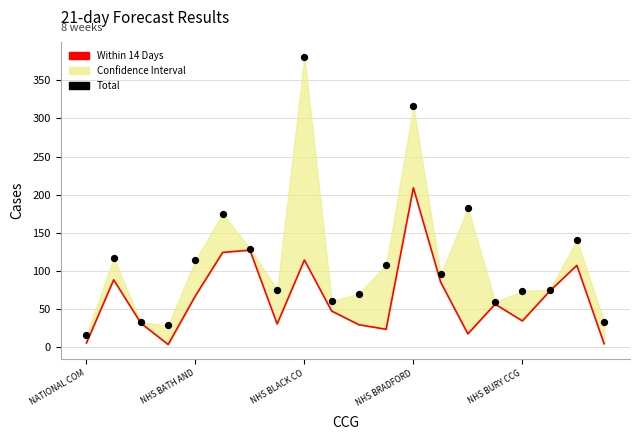

What is the total value across all series at 19?

37